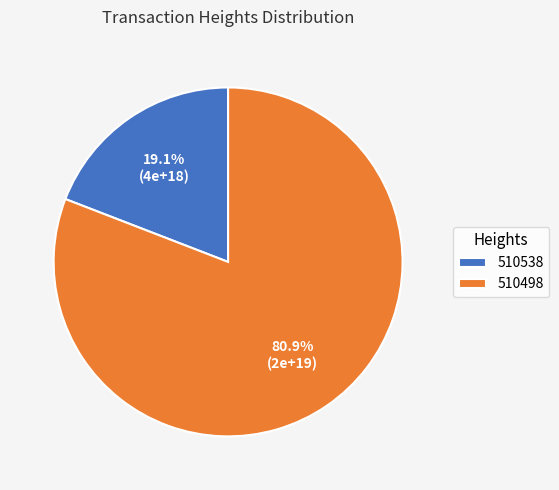

How many slices are in this pie chart?

2